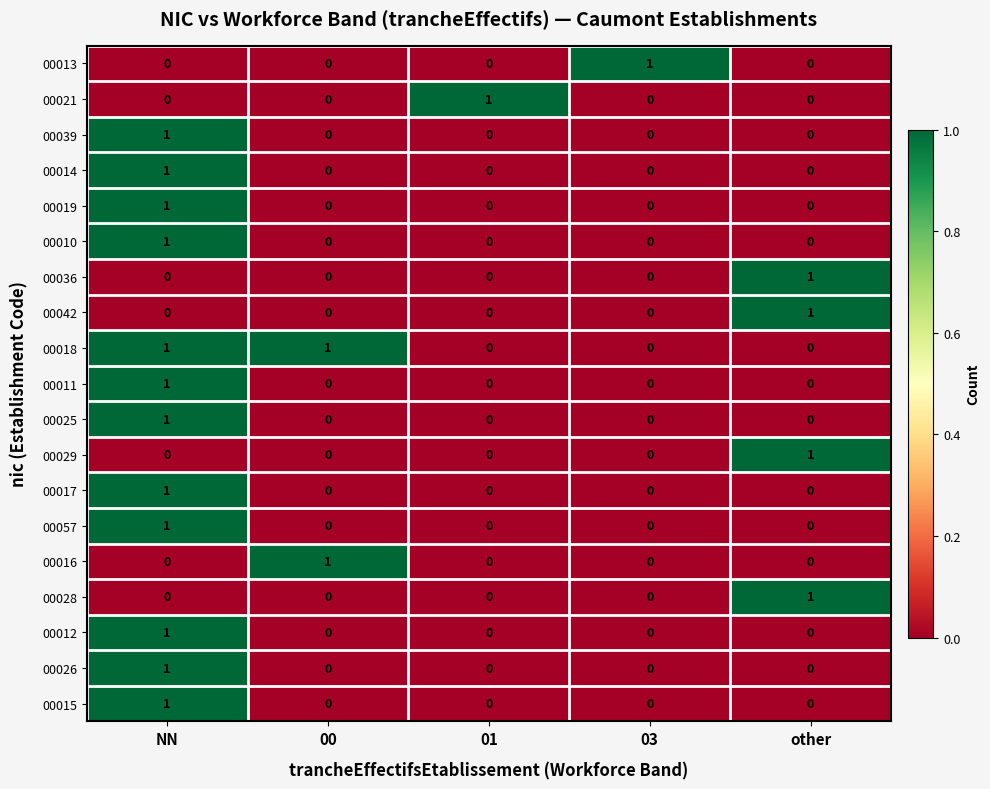

True or false: 00013 has a value of 0 at 01.

True